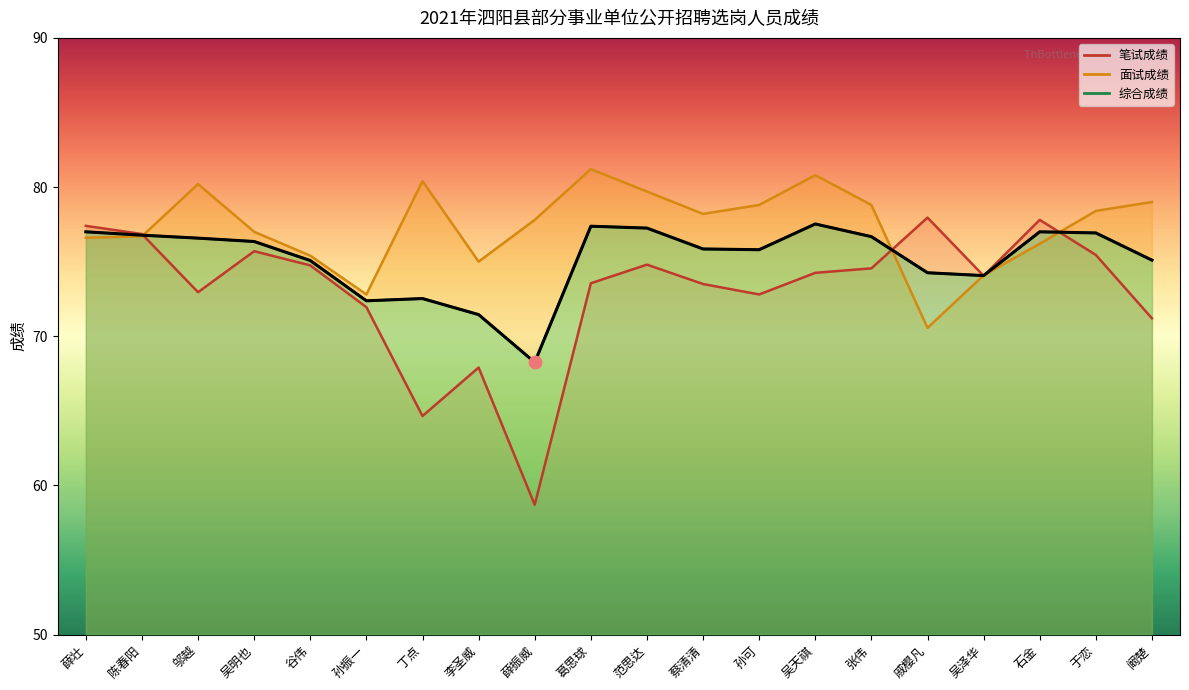

At how many categories does at least one series exceed 61?

20